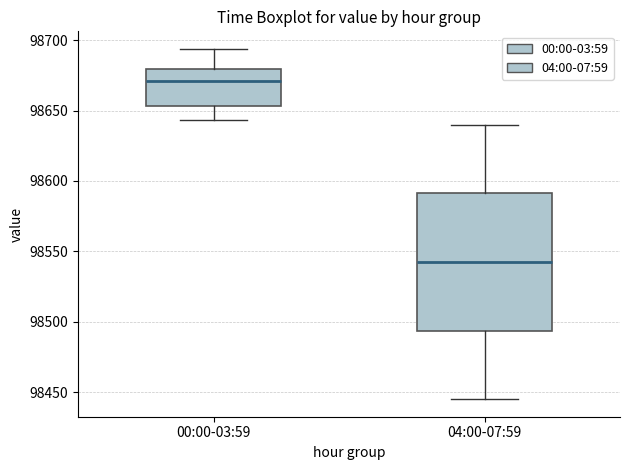

Reading left to right, transcribe this box plot: for each box, give where its median line is, the range the box spans, and where its two whiskers end, as read against the y-axis. The values are not printed on the chart, so give them approximately, as read against the axis.

00:00-03:59: median 98670, box 98655 to 98680, whiskers 98645 to 98695
04:00-07:59: median 98545, box 98495 to 98590, whiskers 98445 to 98640